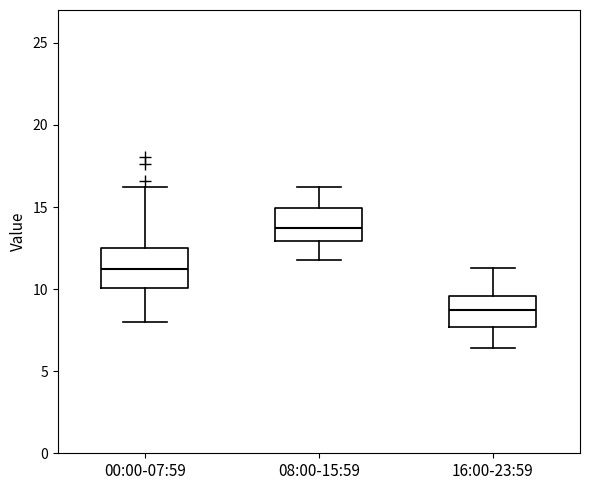

Reading left to right, transcribe this box plot: for each box, give where its median line is, the range the box spans, and where its two whiskers end, as read against the y-axis. The values are not printed on the chart, so give them approximately, as read against the axis.

00:00-07:59: median 11.0, box 10.0 to 12.5, whiskers 8.0 to 16.0
08:00-15:59: median 14.0, box 13.0 to 15.0, whiskers 12.0 to 16.0
16:00-23:59: median 9.0, box 7.5 to 9.5, whiskers 6.5 to 11.5